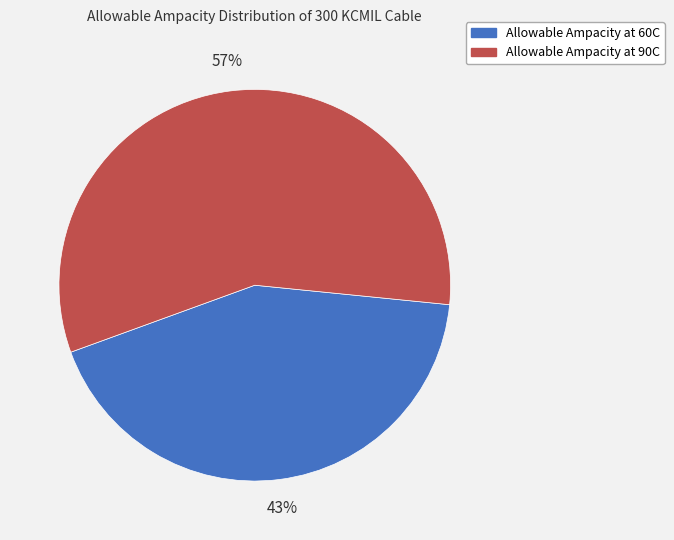

How many segments does this pie chart have?

2